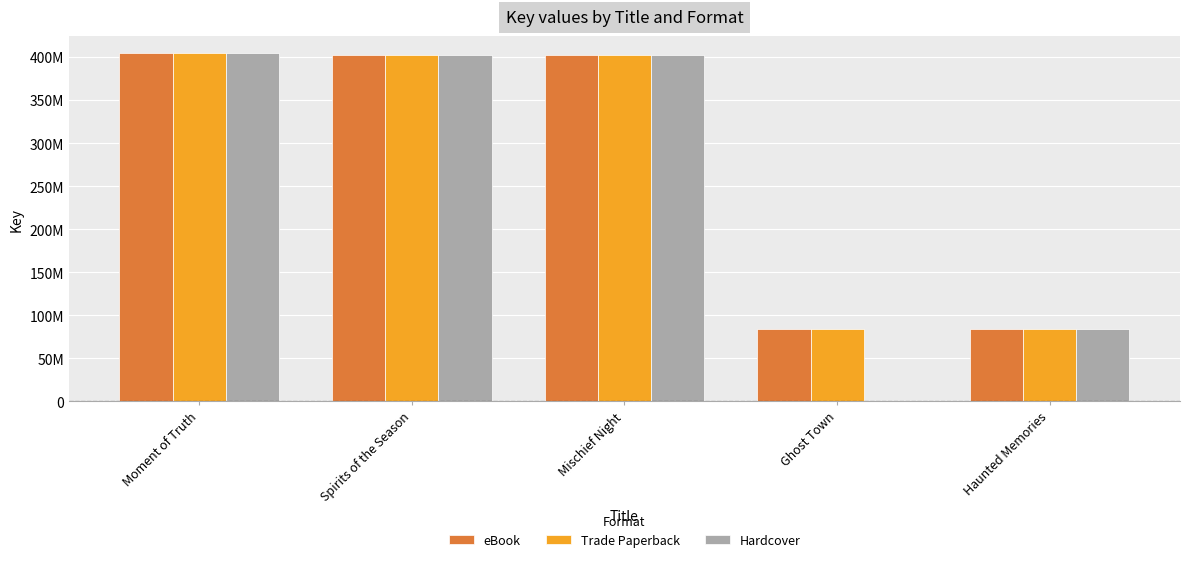

The value of eBook at Mischief Night is 402038885.0. True or false?

True